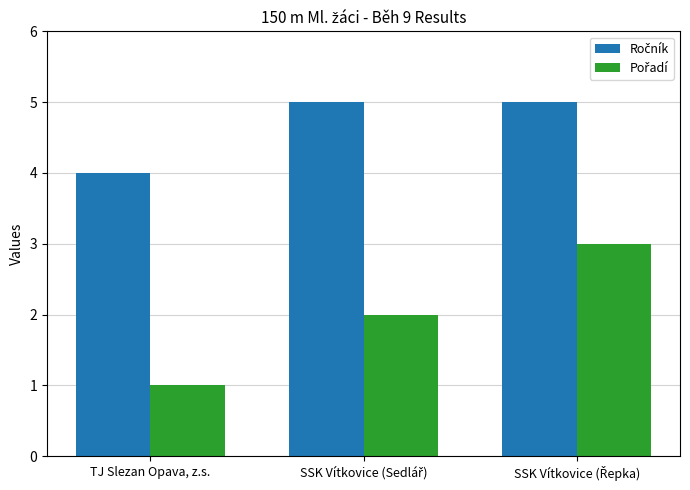

What is the maximum value shown in the chart?

5